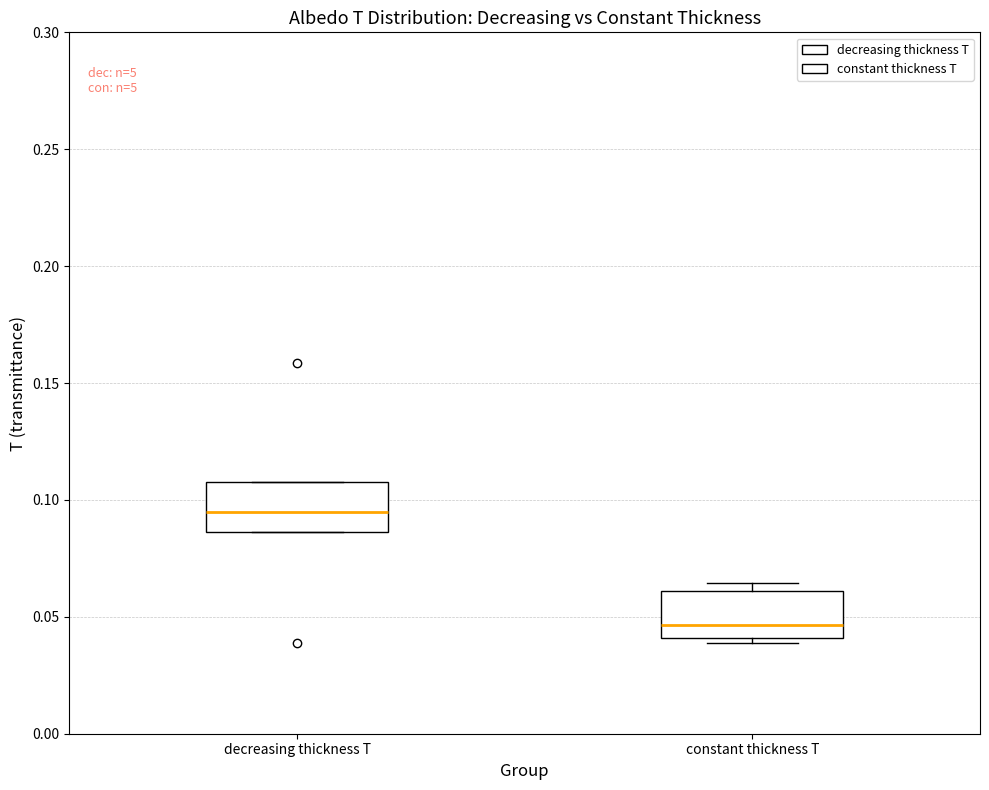

Where is the upper edge of the box for decreasing thickness T on the y-axis? The values are not printed on the chart, so give them approximately, as read against the axis.

0.110